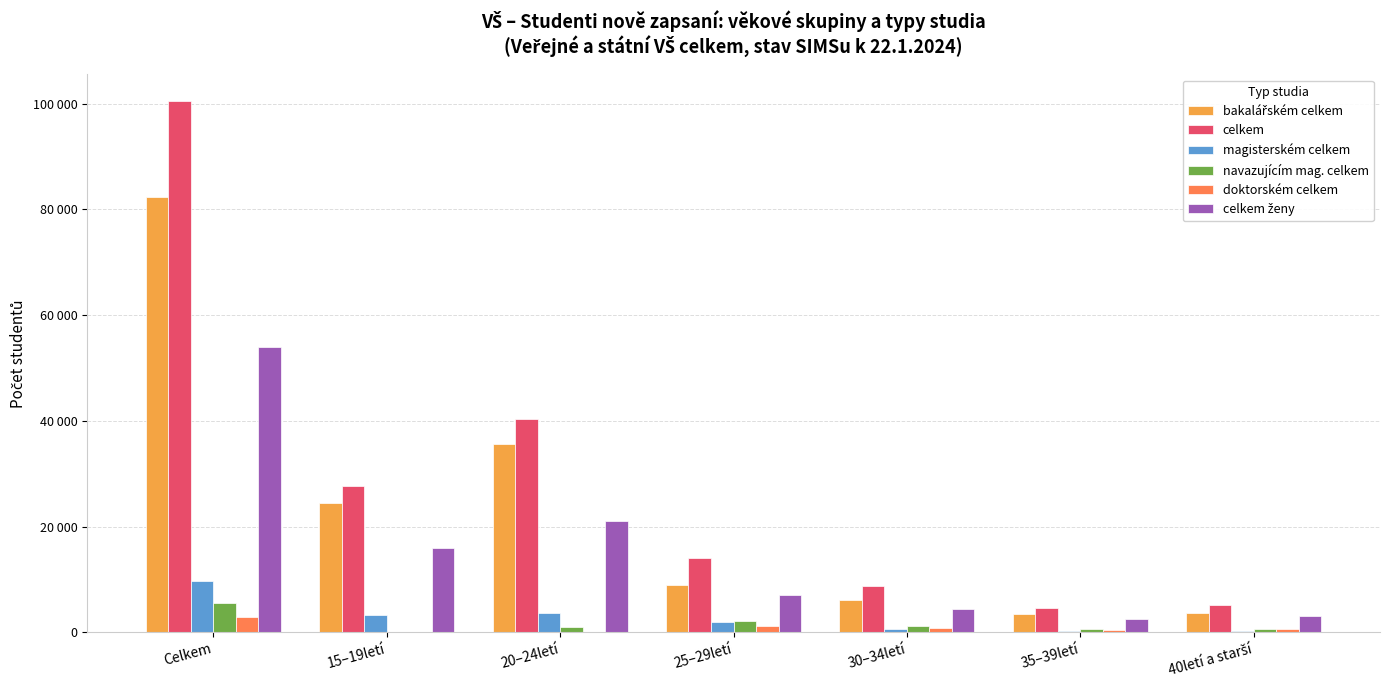

Which category has the highest value in the doktorském celkem series?

Celkem